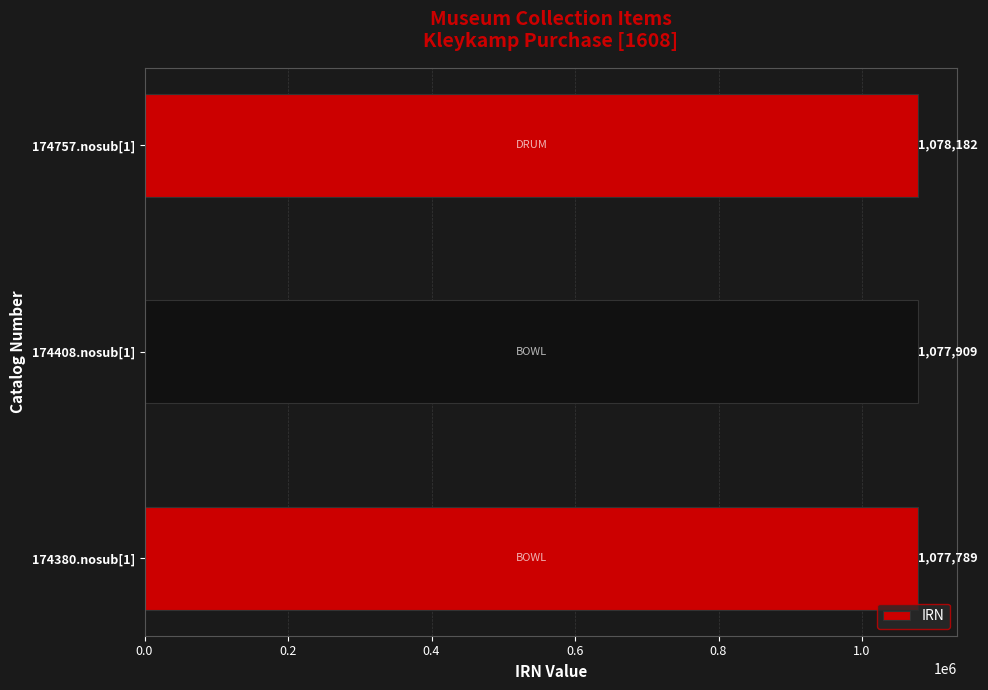

Is it true that the value at 174408.nosub[1] is 1765756?

False